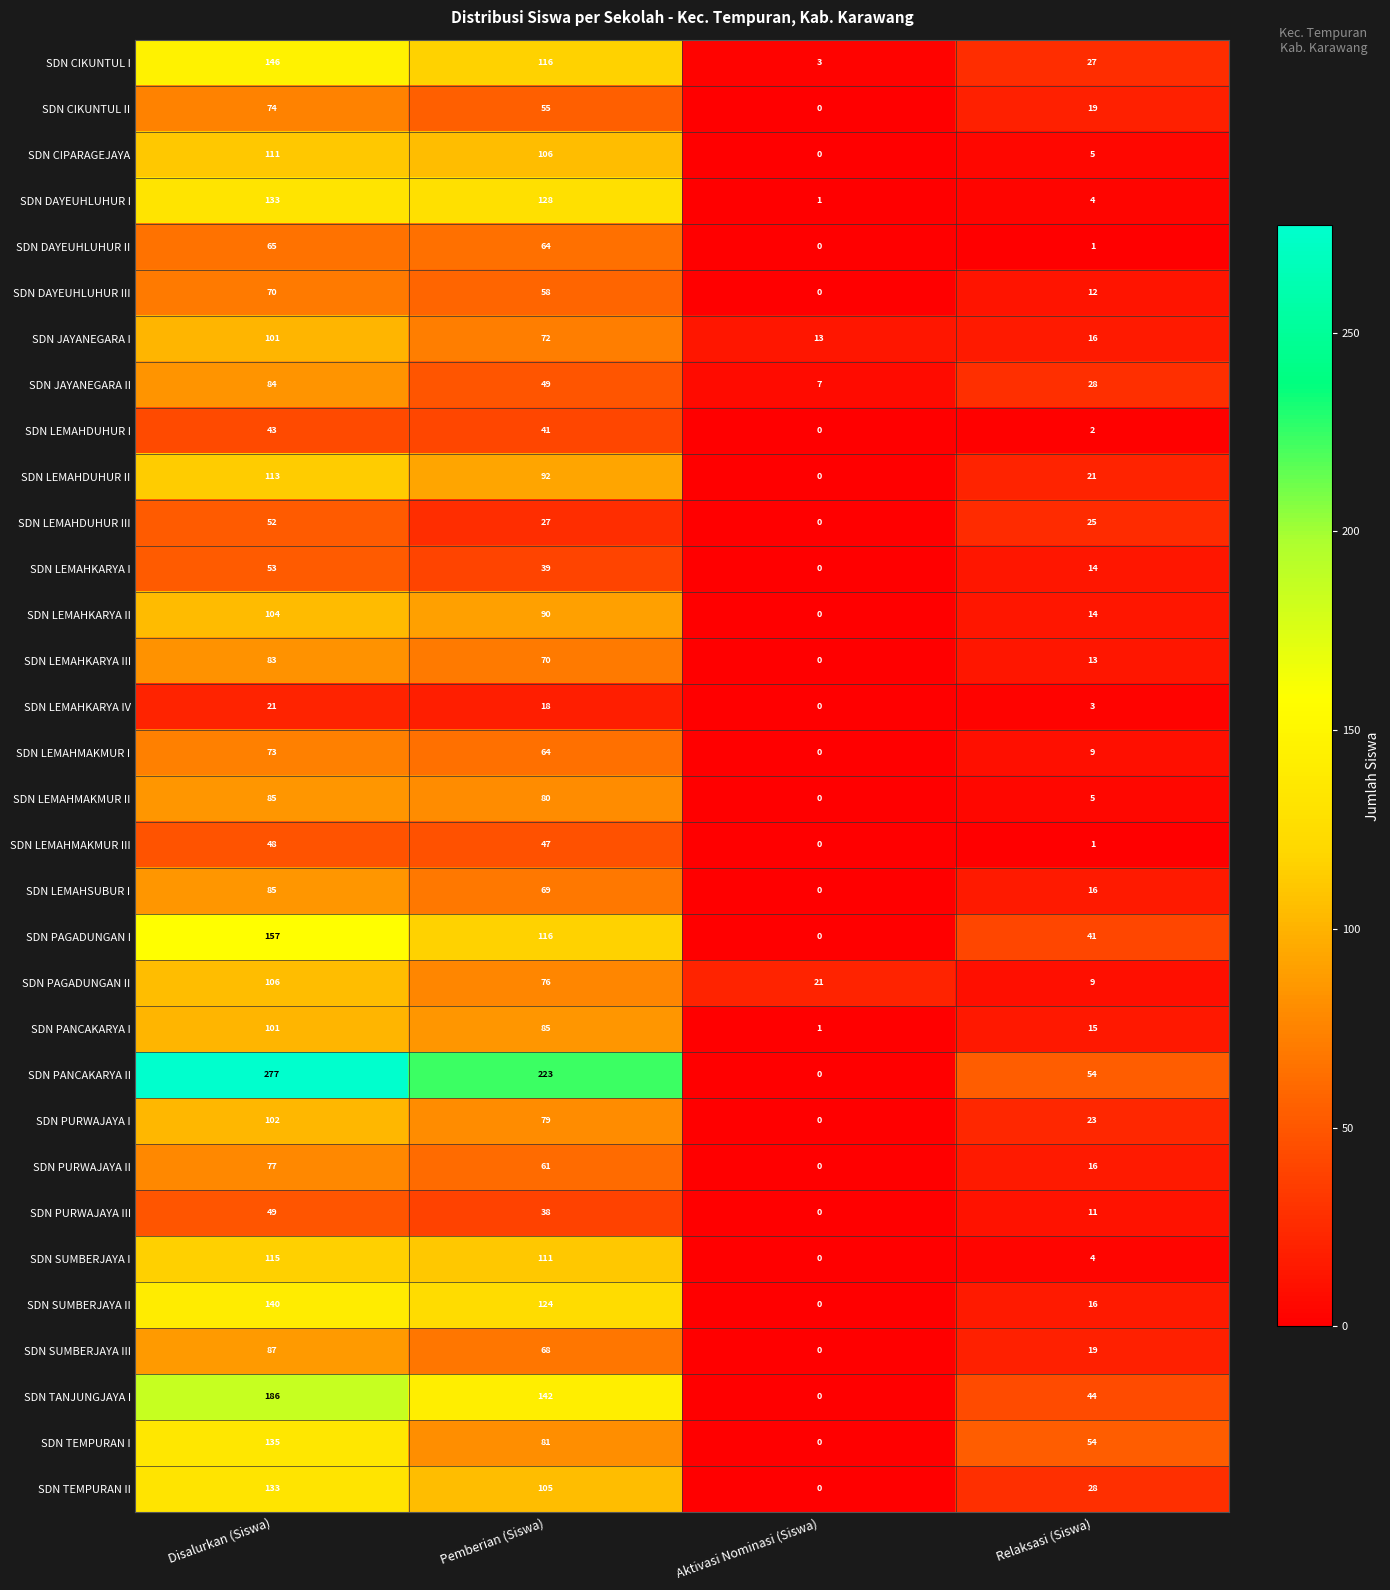

List the labels in order of SDN LEMAHMAKMUR II value, smallest first.

Aktivasi Nominasi (Siswa), Relaksasi (Siswa), Pemberian (Siswa), Disalurkan (Siswa)